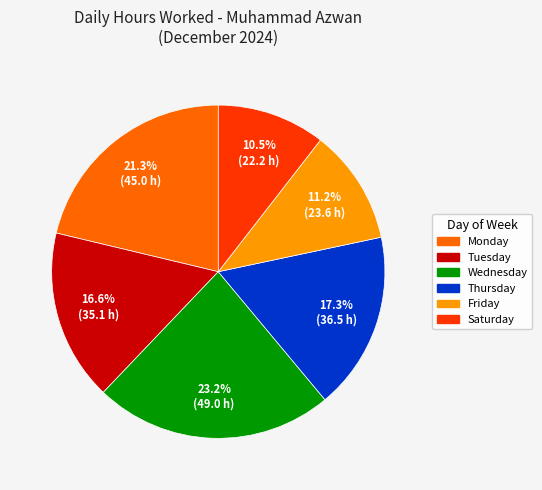

Does any single category account for the majority?

No